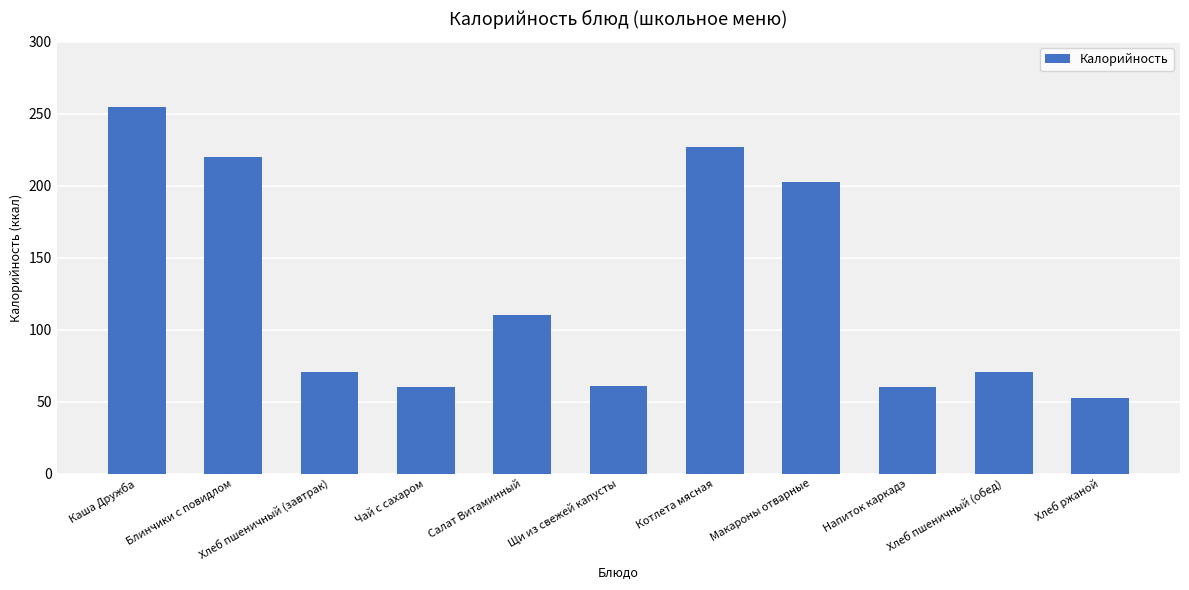

What is the minimum value shown in the chart?

52.2